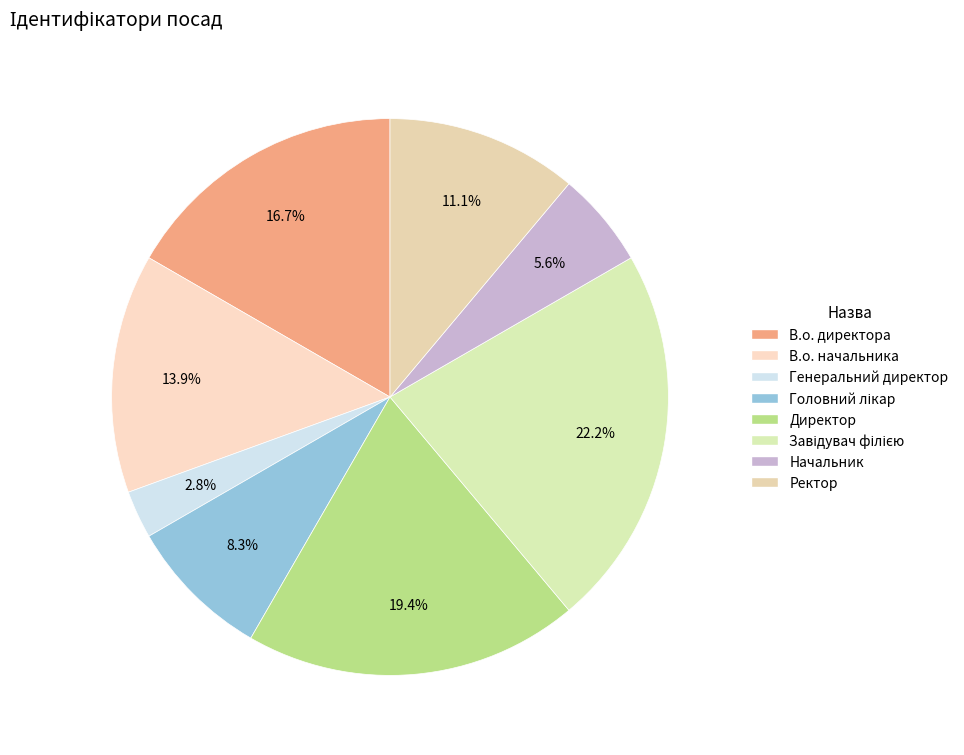

To the nearest percent, what is the combined percentage of Генеральний директор and Директор?

22%